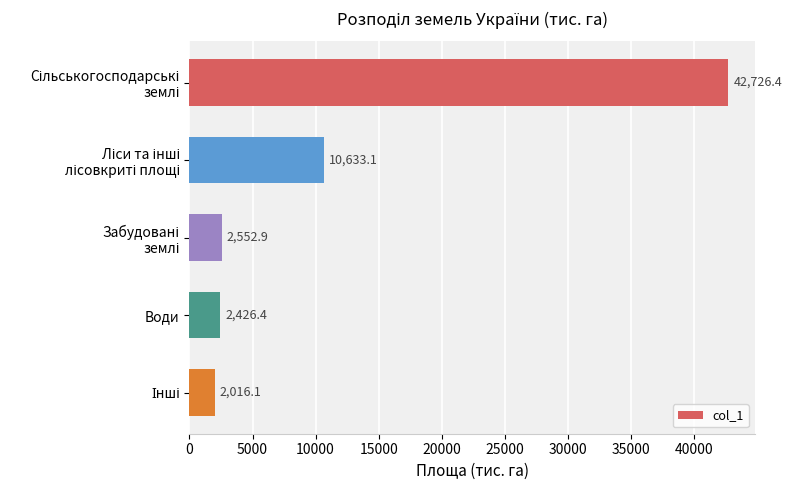

What is the greatest value displayed?

42726.4